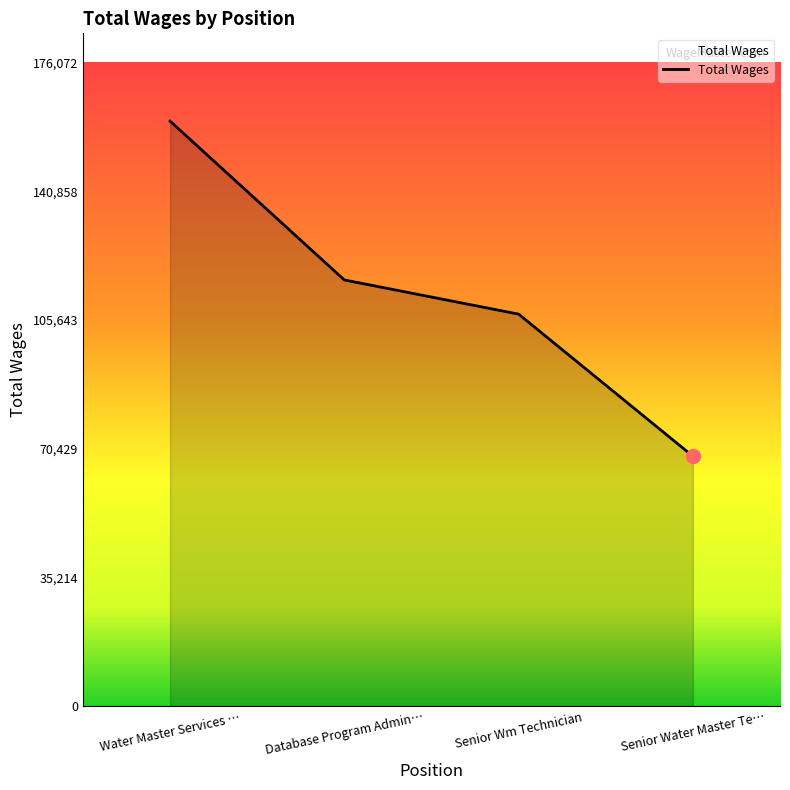

What is the ratio of the value at Senior Wm Technician to the value at Water Master Services …?

0.7